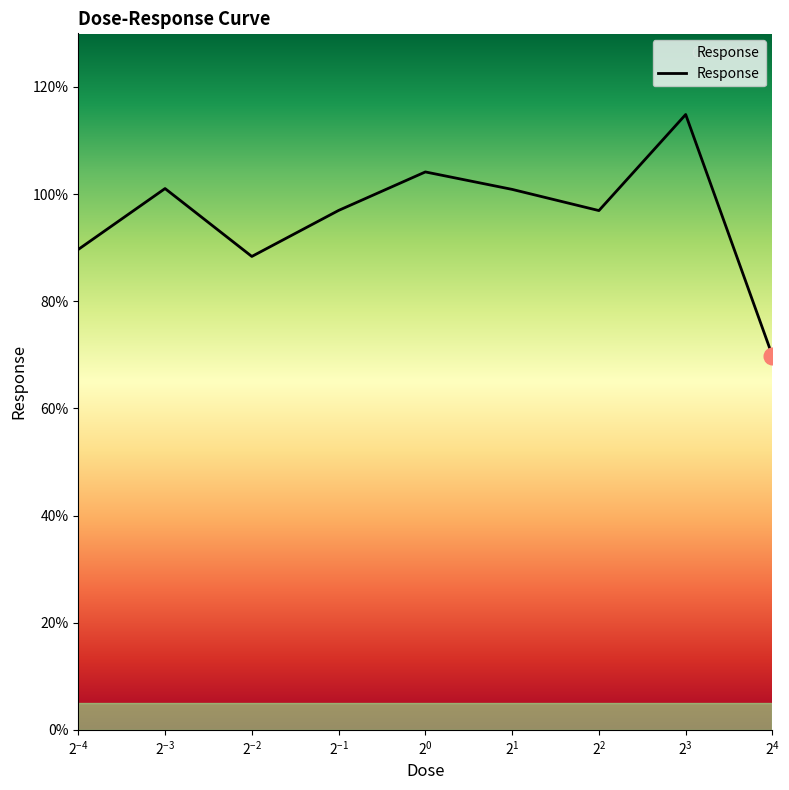

What is the difference between the maximum and minimum values?

45.1